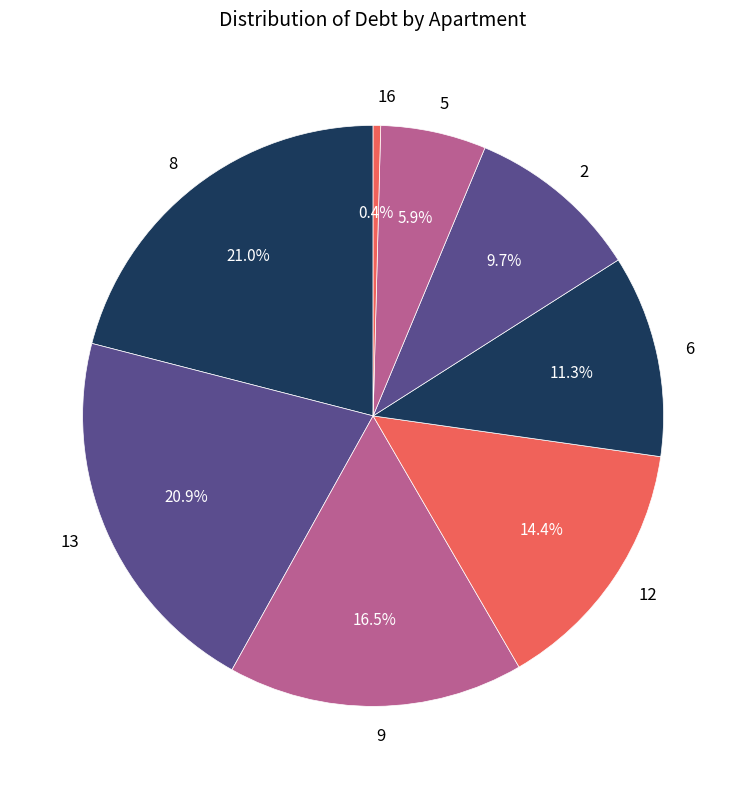

Is 13 the majority of the pie?

No